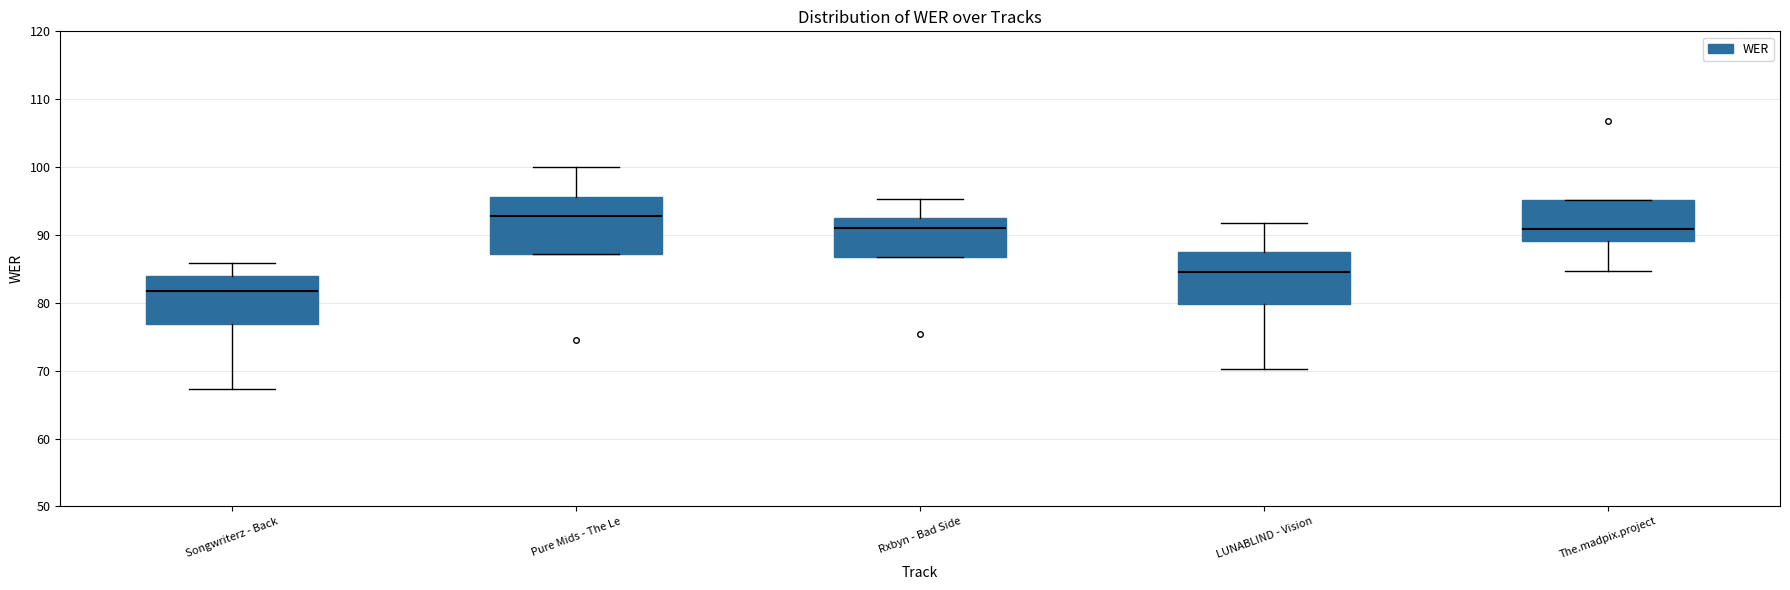

Reading left to right, read every box against the y-axis: the position of its median line, the range the box covers, and the ends of its whiskers. The values are not printed on the chart, so give them approximately, as read against the axis.

Songwriterz - Back: median 82, box 77 to 84, whiskers 67 to 86
Pure Mids - The Le: median 93, box 87 to 96, whiskers 87 to 100
Rxbyn - Bad Side: median 91, box 87 to 93, whiskers 87 to 95
LUNABLIND - Vision: median 85, box 80 to 88, whiskers 70 to 92
The.madpix.project: median 91, box 89 to 95, whiskers 85 to 95